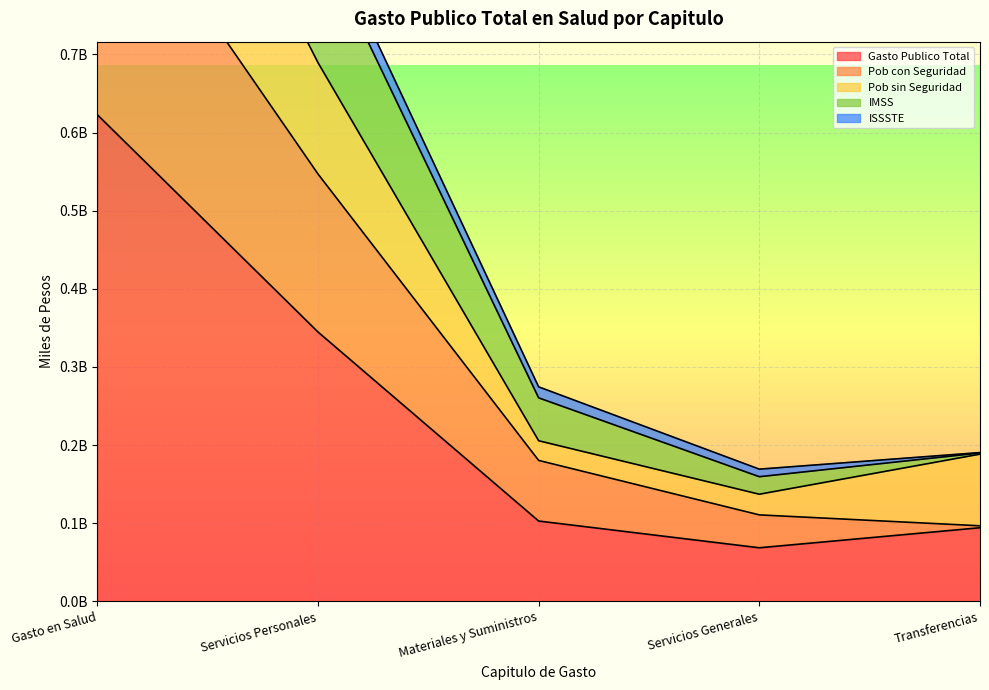

What is the minimum value for Pob con Seguridad?

96693025.0